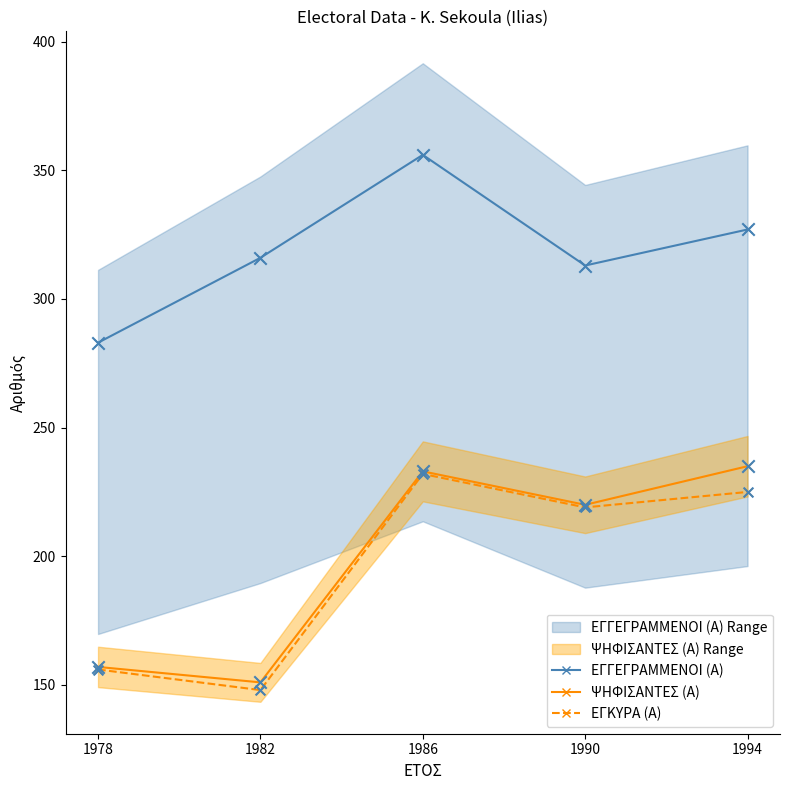

At how many categories does at least one series exceed 250?

5